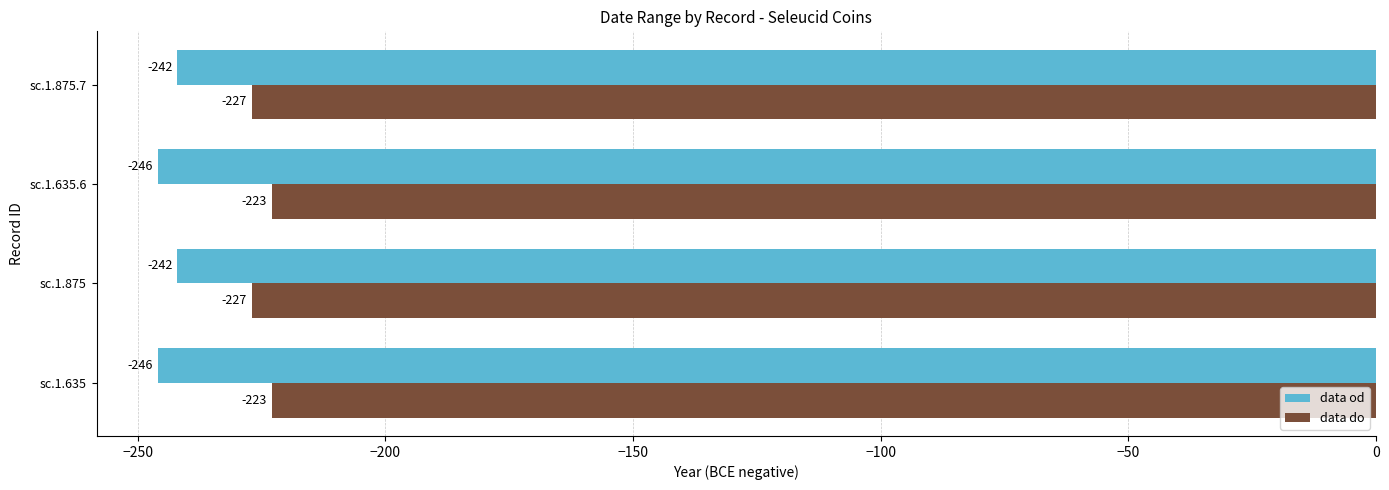

List the series in order of their peak value, highest first.

data do, data od